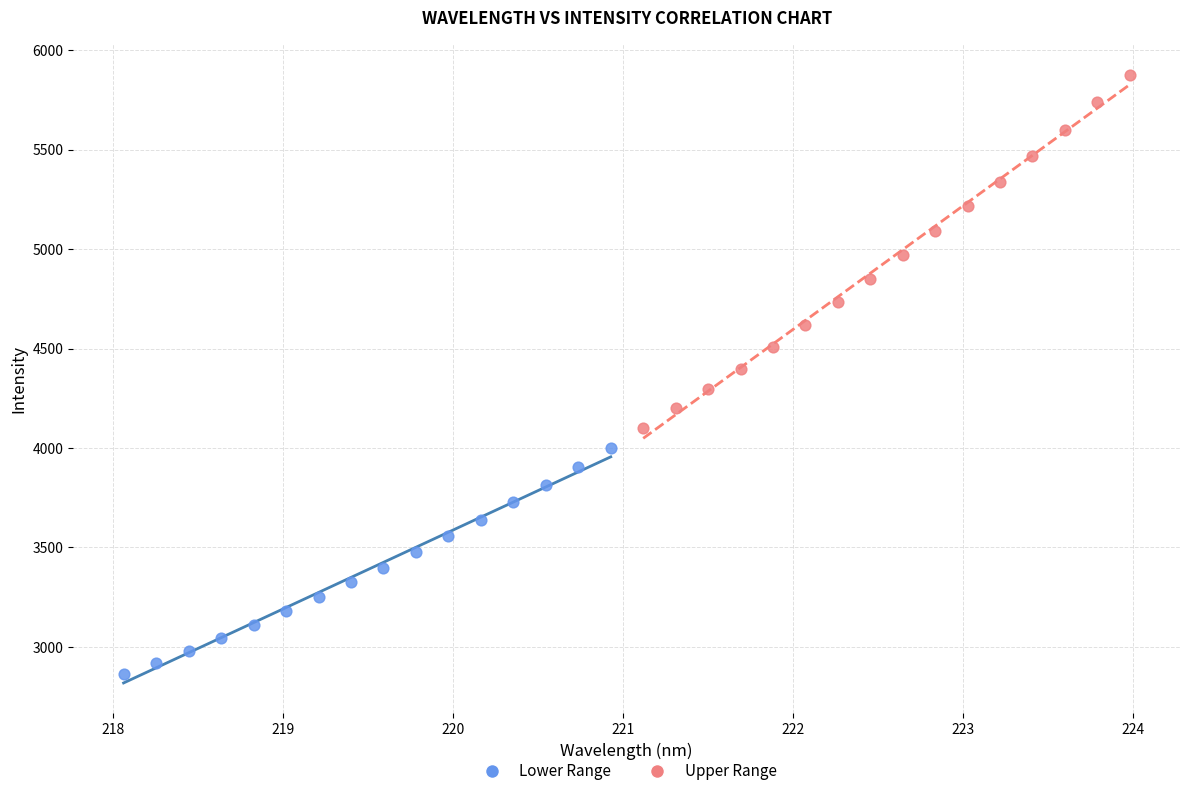

What are all the series names shown in the legend?

Lower Range, Upper Range